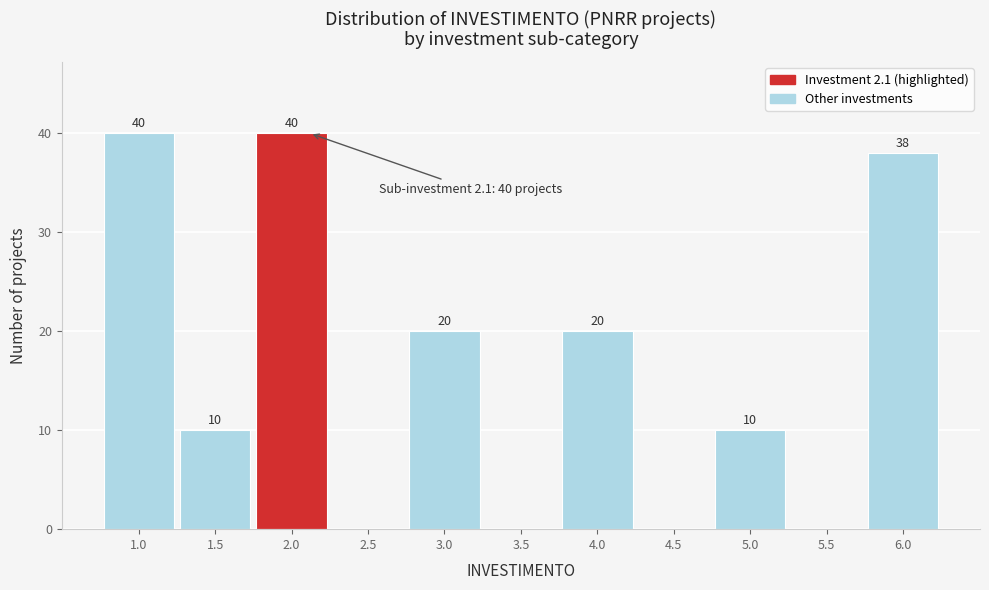

Reading left to right, extract all data points from this chart.

1.0=40	1.5=10	2.0=40	2.5=0	3.0=20	3.5=0	4.0=20	4.5=0	5.0=10	5.5=0	6.0=38